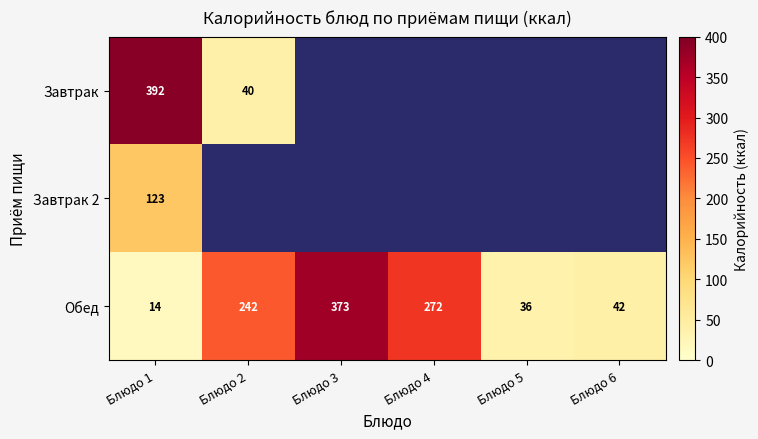

True or false: Обед has a value of 272 at Блюдо 4.

True